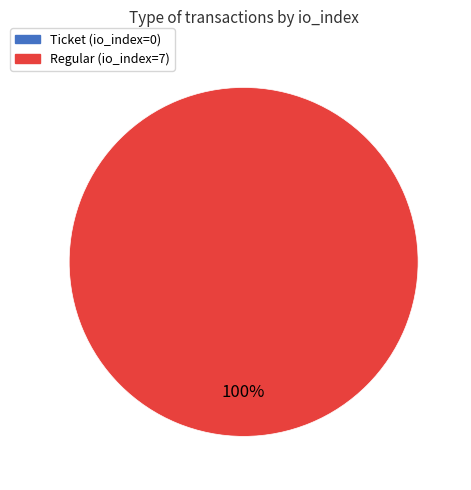

How many slices are in this pie chart?

2